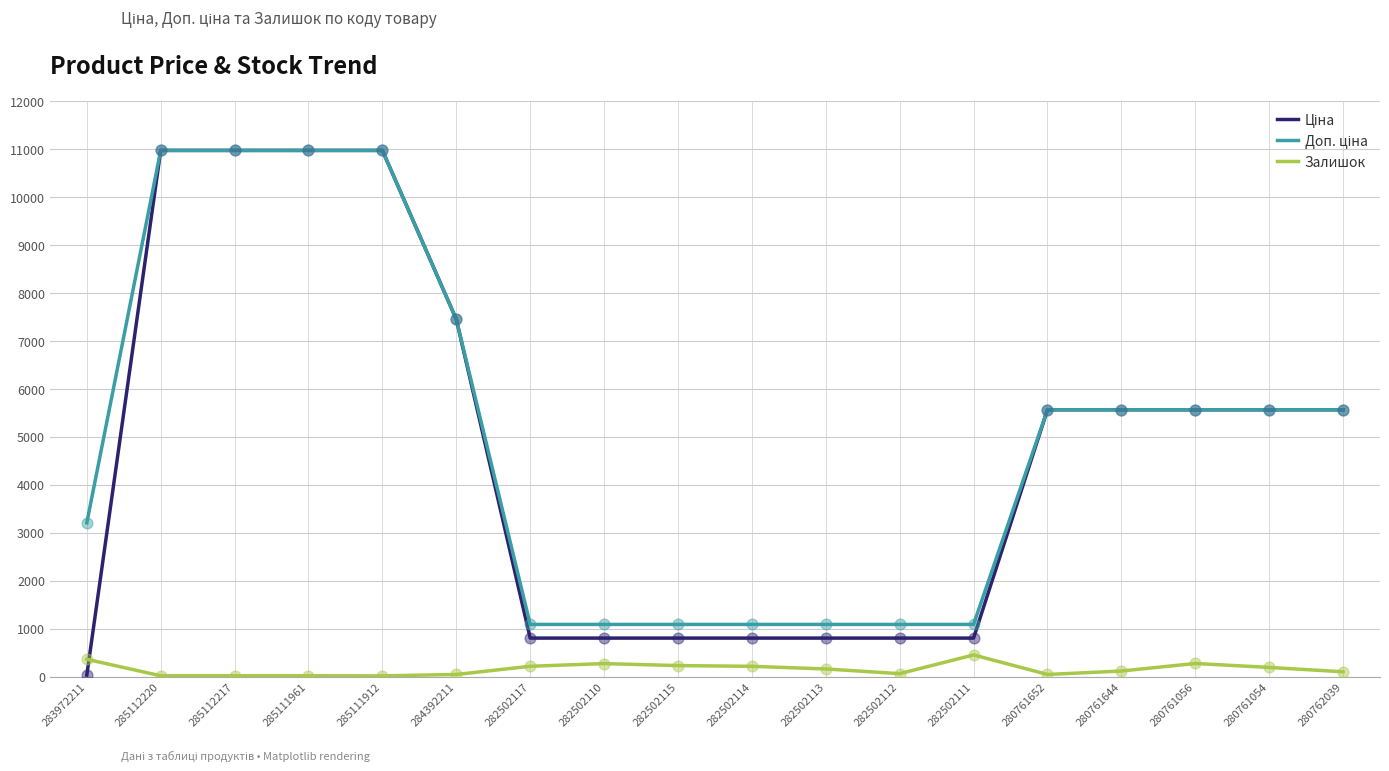

Is the value of Ціна at 280761056 greater than the value of Доп. ціна at 280761644?

No